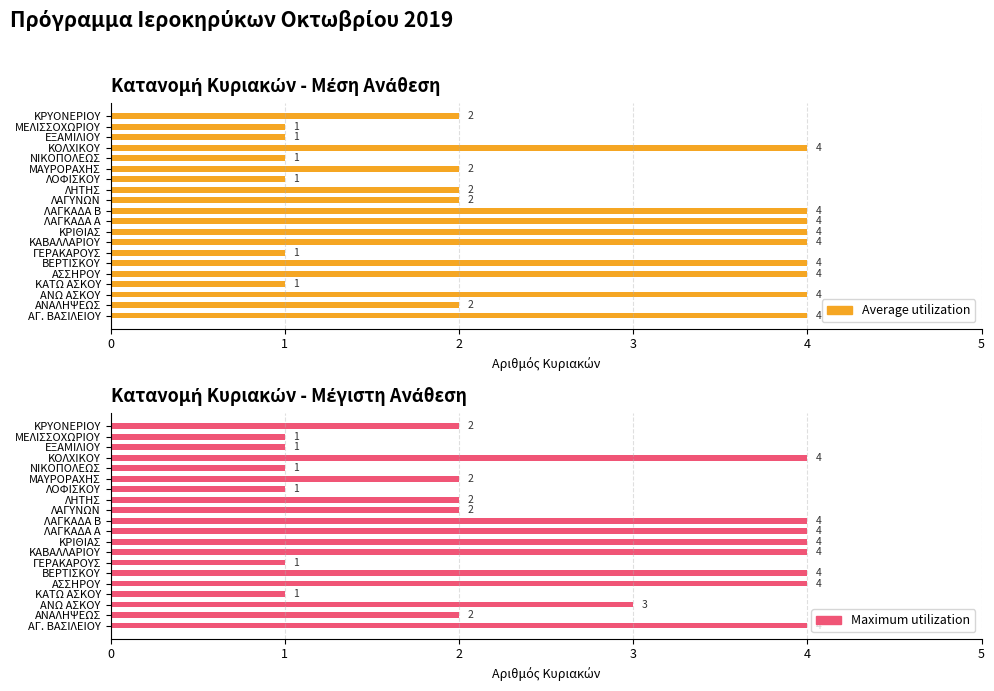

Count the Average utilization values in the range 1 to 4.

20